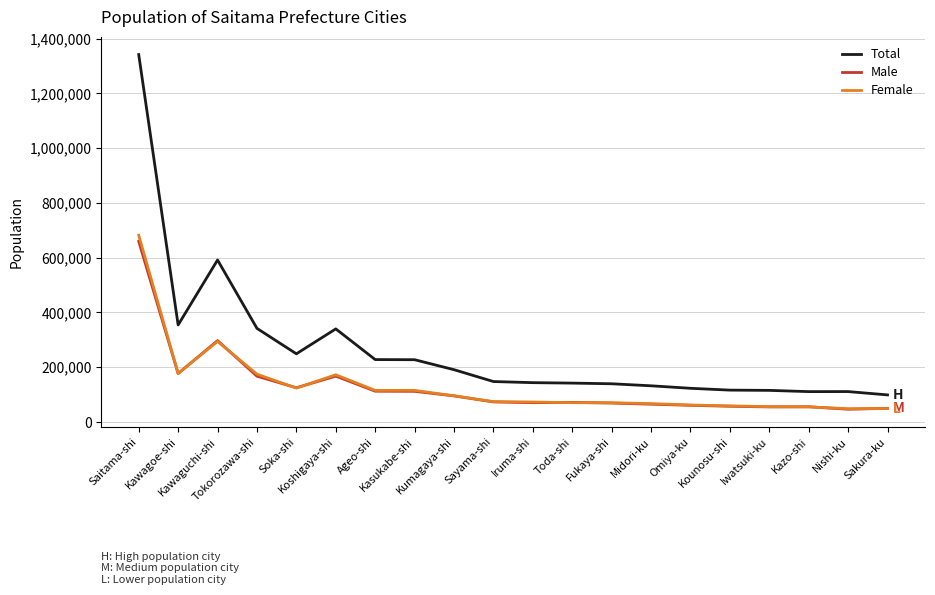

True or false: Total and Female cross at least once.

False